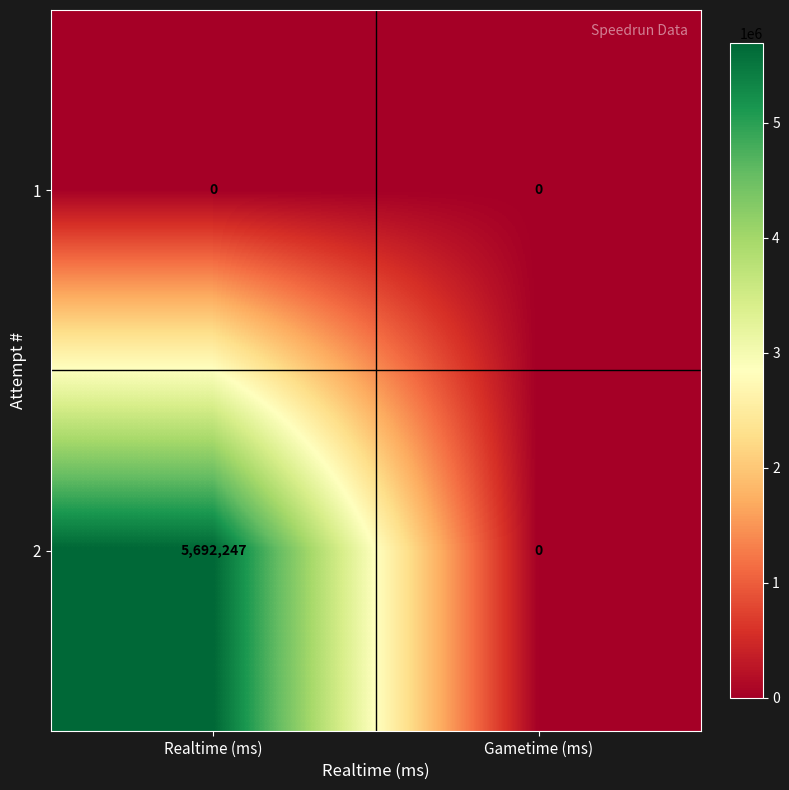

At how many categories does at least one series exceed 3629212?

1